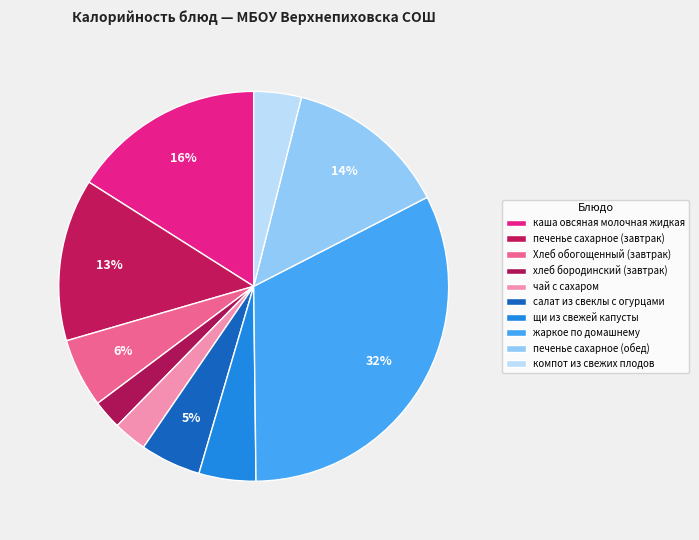

Rank the categories by value from lowest to highest.

хлеб бородинский (завтрак), чай с сахаром, компот из свежих плодов, щи из свежей капусты, салат из свеклы с огурцами, Хлеб обогощенный (завтрак), печенье сахарное (завтрак), печенье сахарное (обед), каша овсяная молочная жидкая, жаркое по домашнему